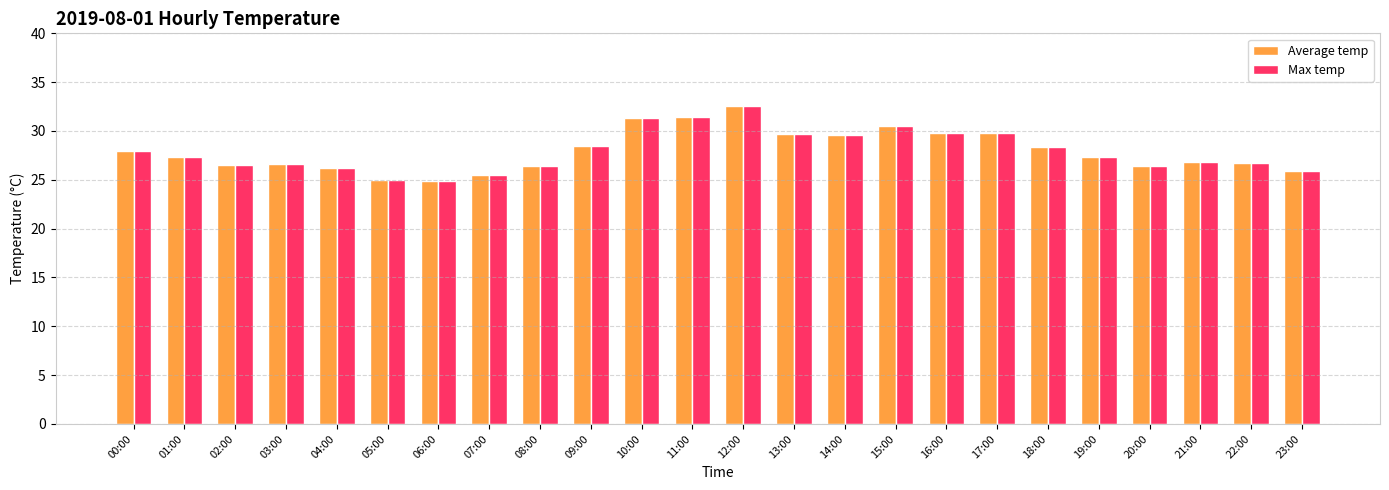

What position from the right is 00:00?

24